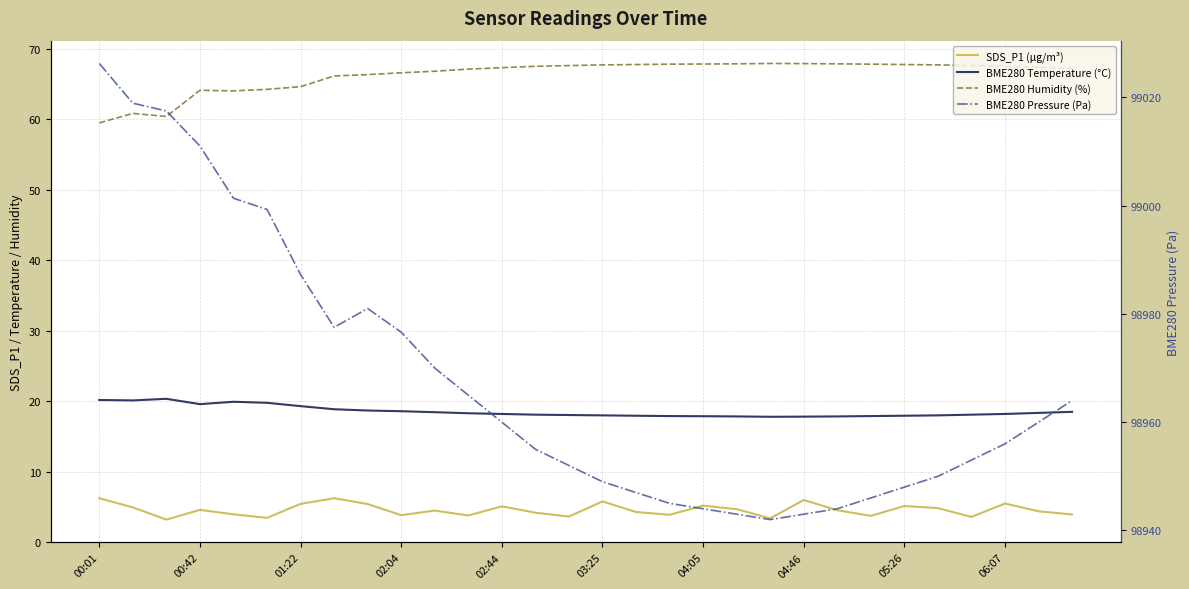

Rank the series by their maximum value, from lowest to highest.

SDS_P1 (µg/m³), BME280 Temperature (°C), BME280 Humidity (%), BME280 Pressure (Pa)